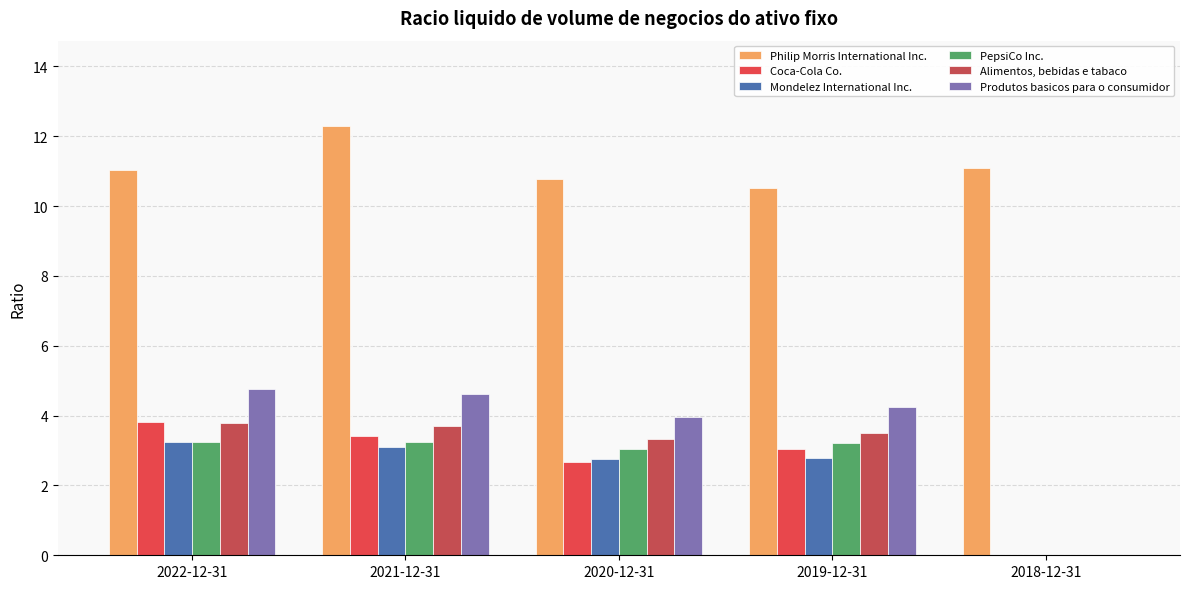

What is the average value of the PepsiCo Inc. series?

2.6